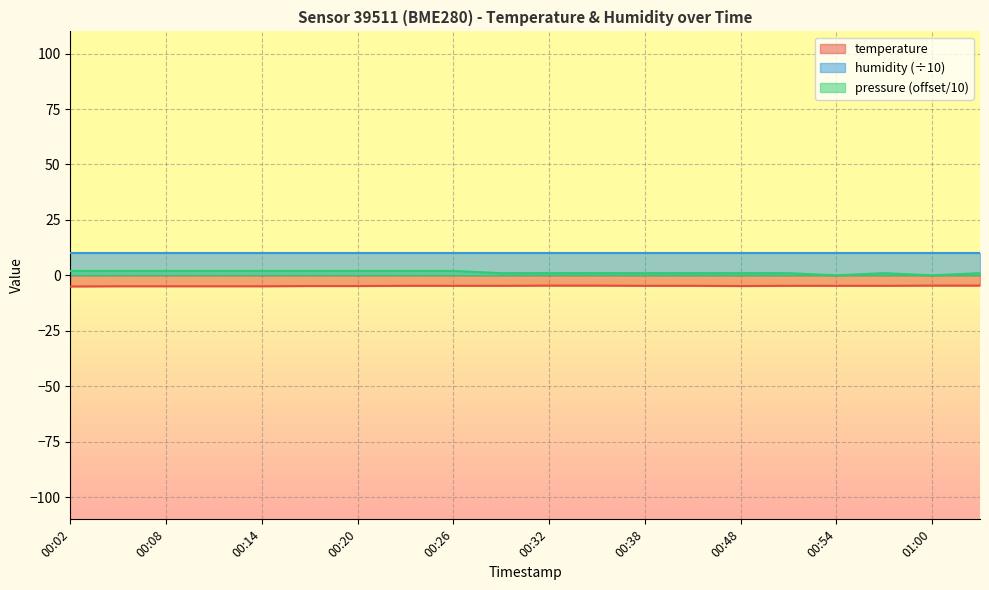

Which category has the lowest value across all series?

00:02